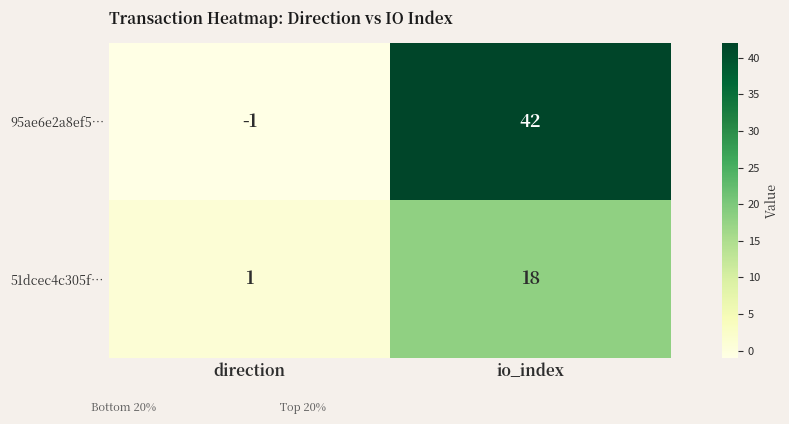

What is the minimum value shown in the chart?

-1